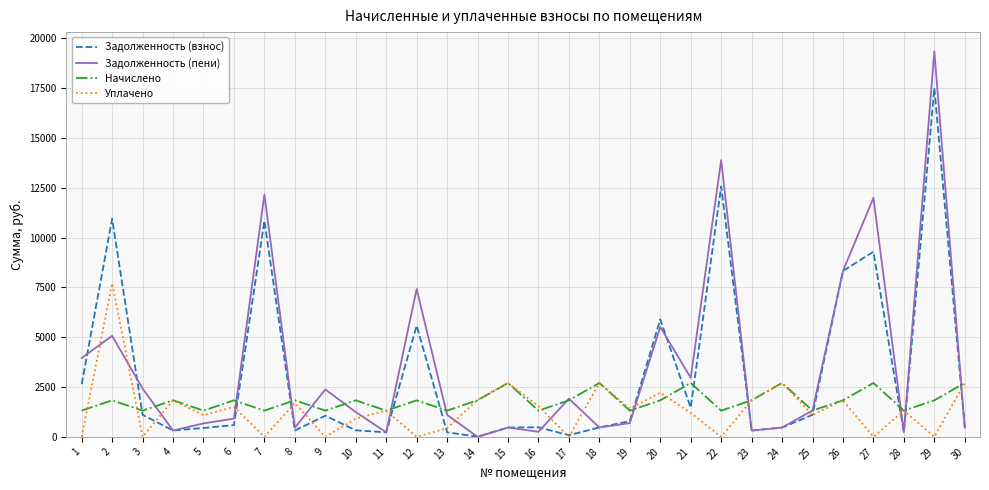

What is the sum of all Уплачено values?

41646.2